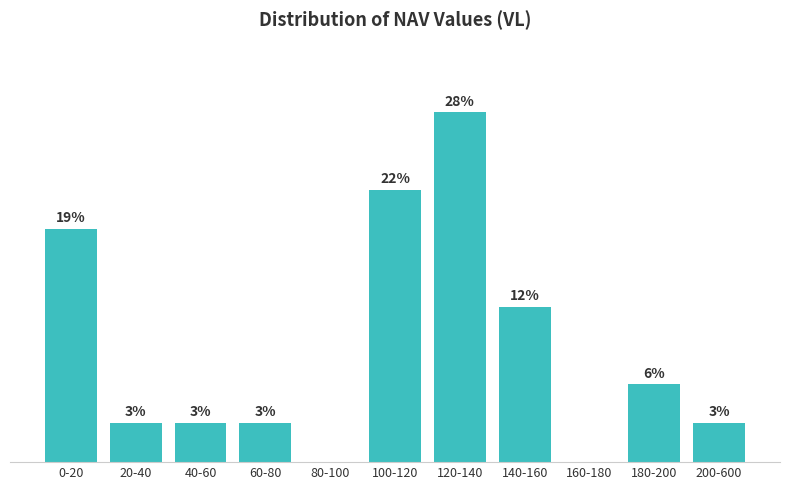

Are the bars horizontal?

No